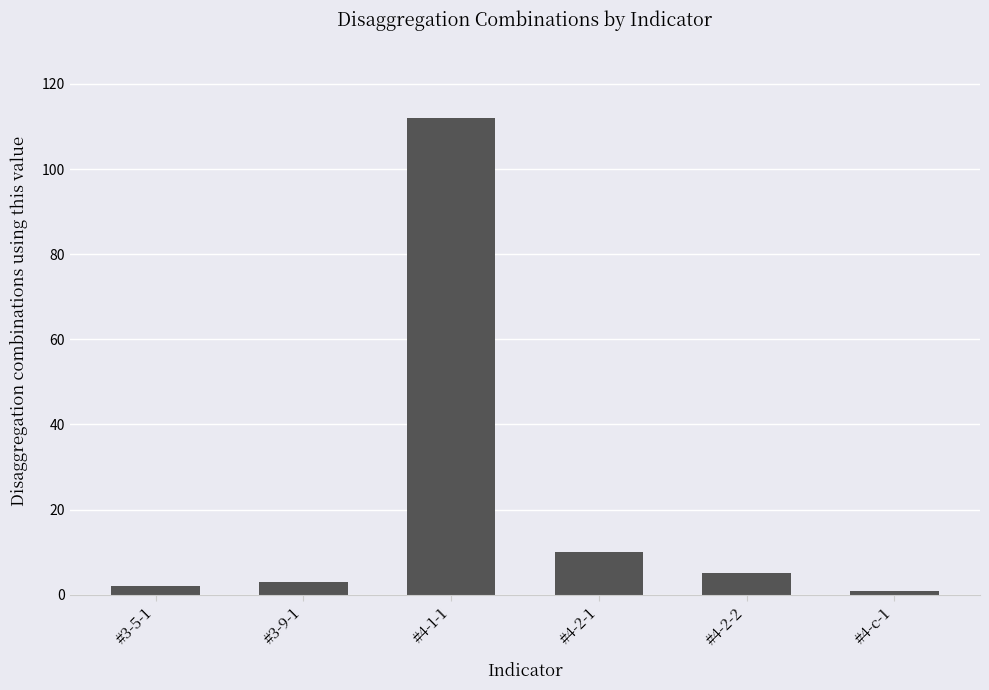

Are the bars grouped side by side (vs. stacked)?

No